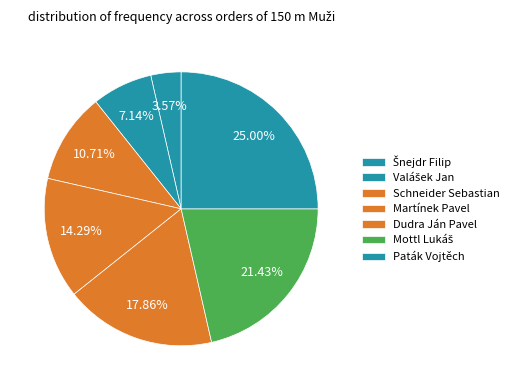

What is the largest slice in the pie chart?

Paták Vojtěch